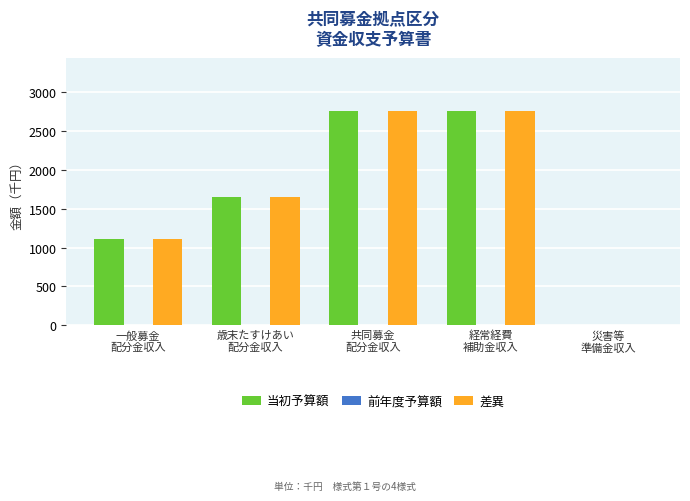

What value does the 当初予算額 series have at 一般募金
配分金収入, to the nearest 10?

1110